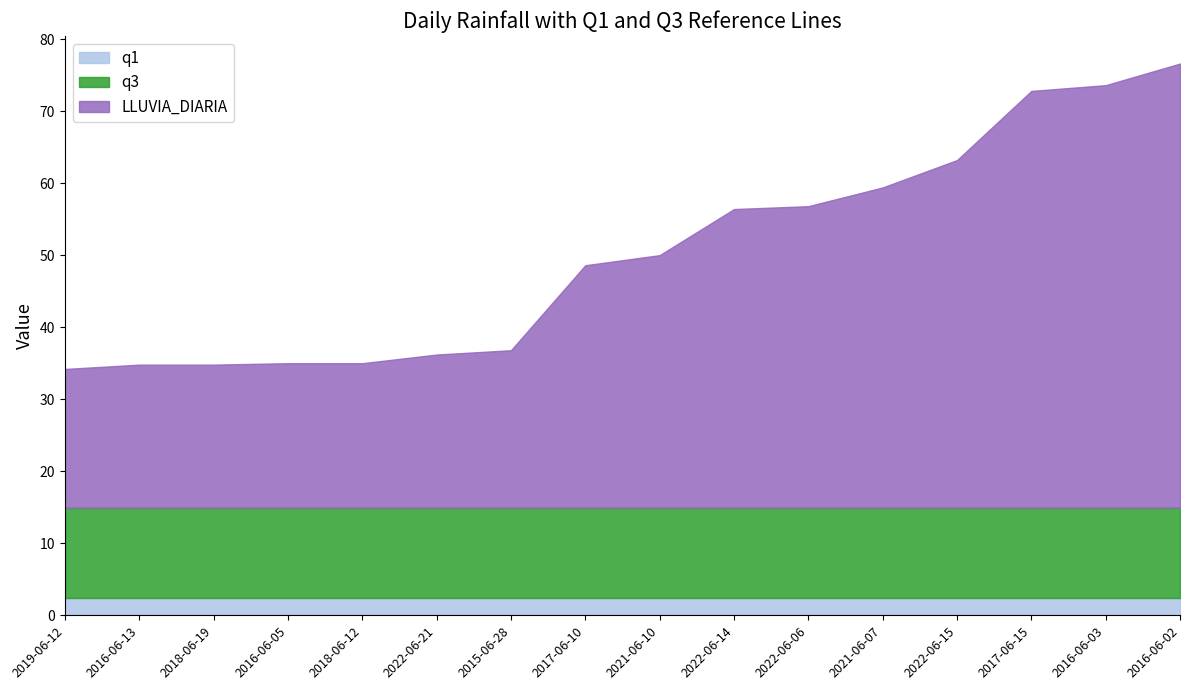

Read the q1 value at 2022-06-21.

2.5